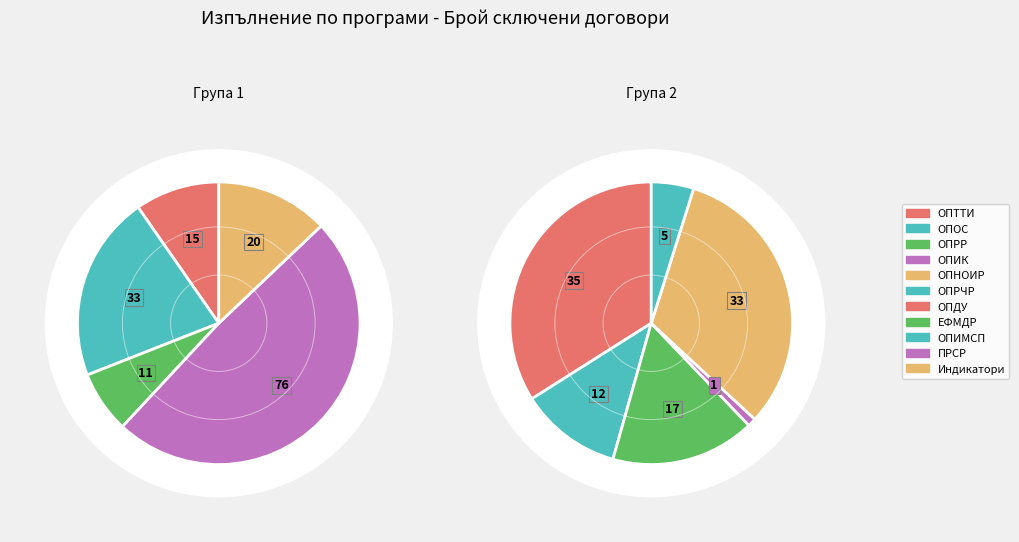

To the nearest percent, what is the difference between the ОПОС and Индикатори slice percentages?

11%